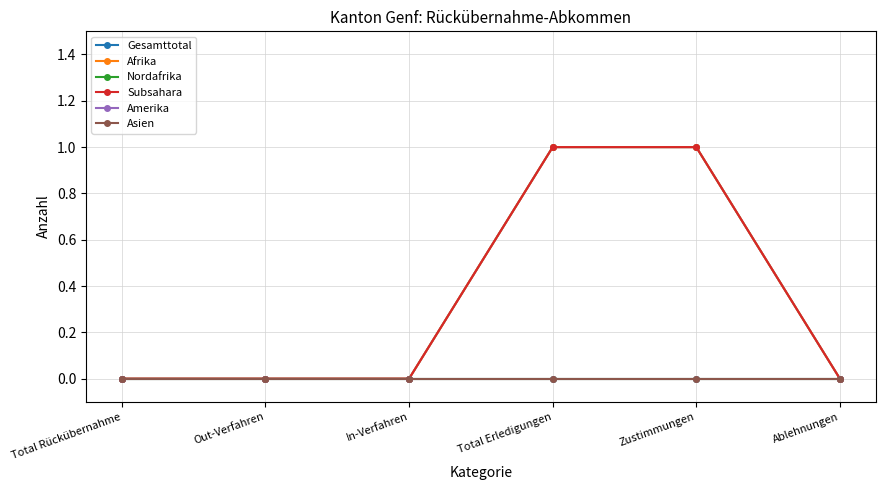

Does the chart display data point markers on the line(s)?

Yes